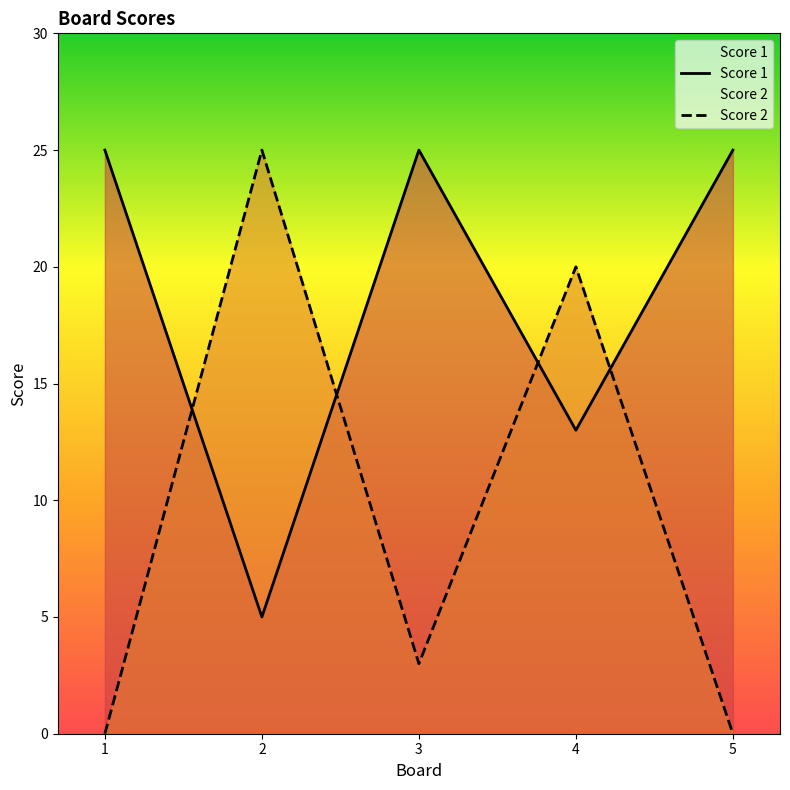

At which label does Score 2 reach its minimum?

1